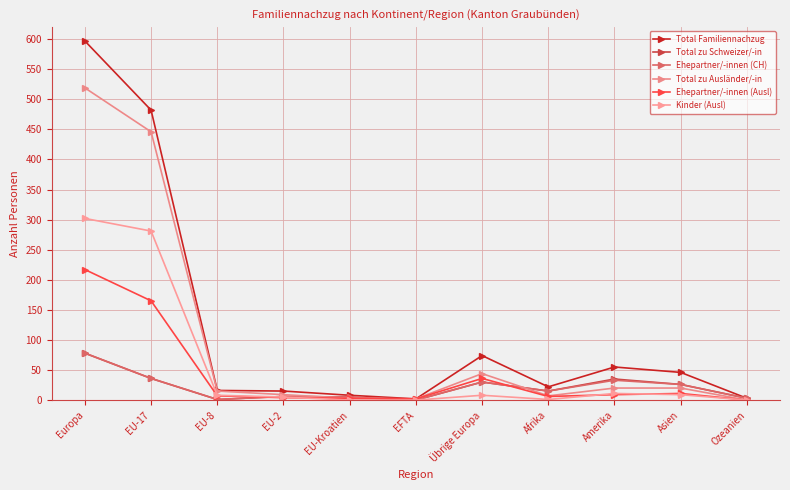

How many distinct data groups are displayed?

6